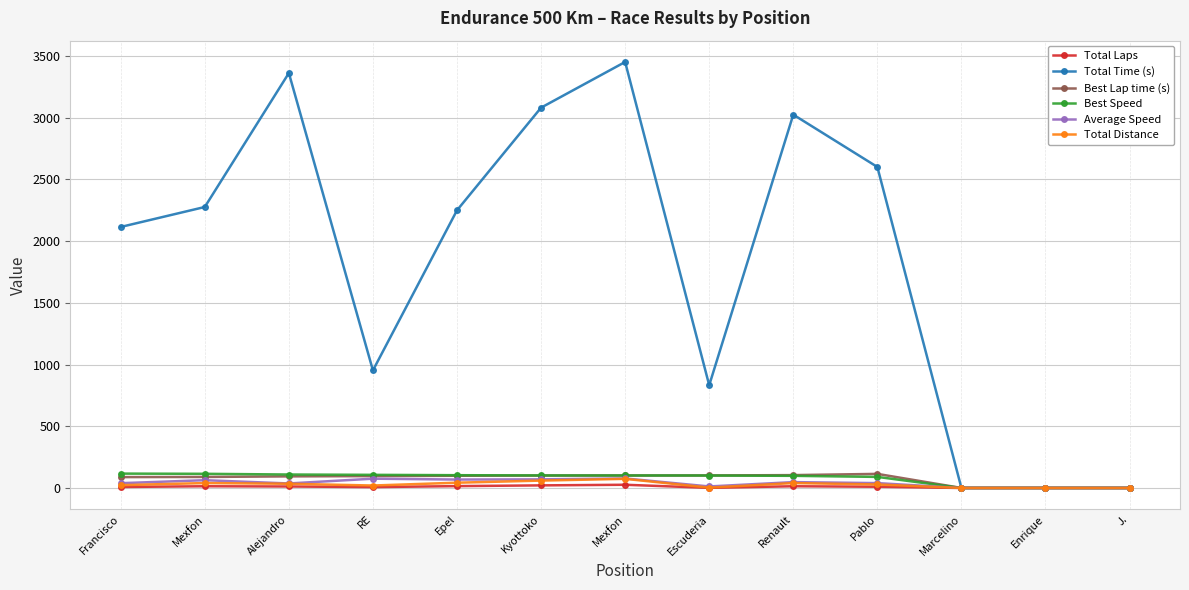

Which has a higher value, Marcelino or Epel?

Epel